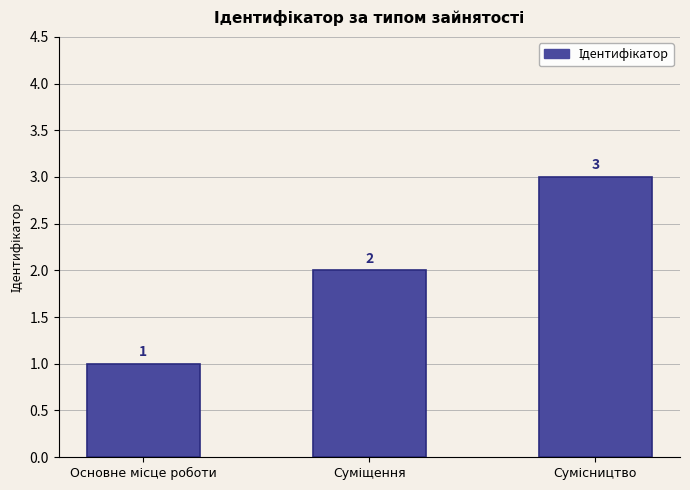

What is the value of the 1st bar from the left?

1